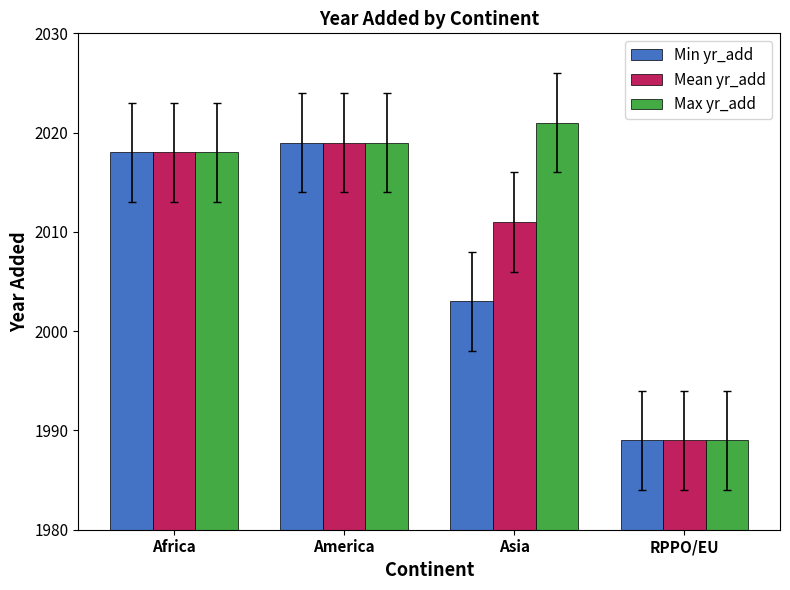

At which label is Max yr_add closest to 2005?

Africa